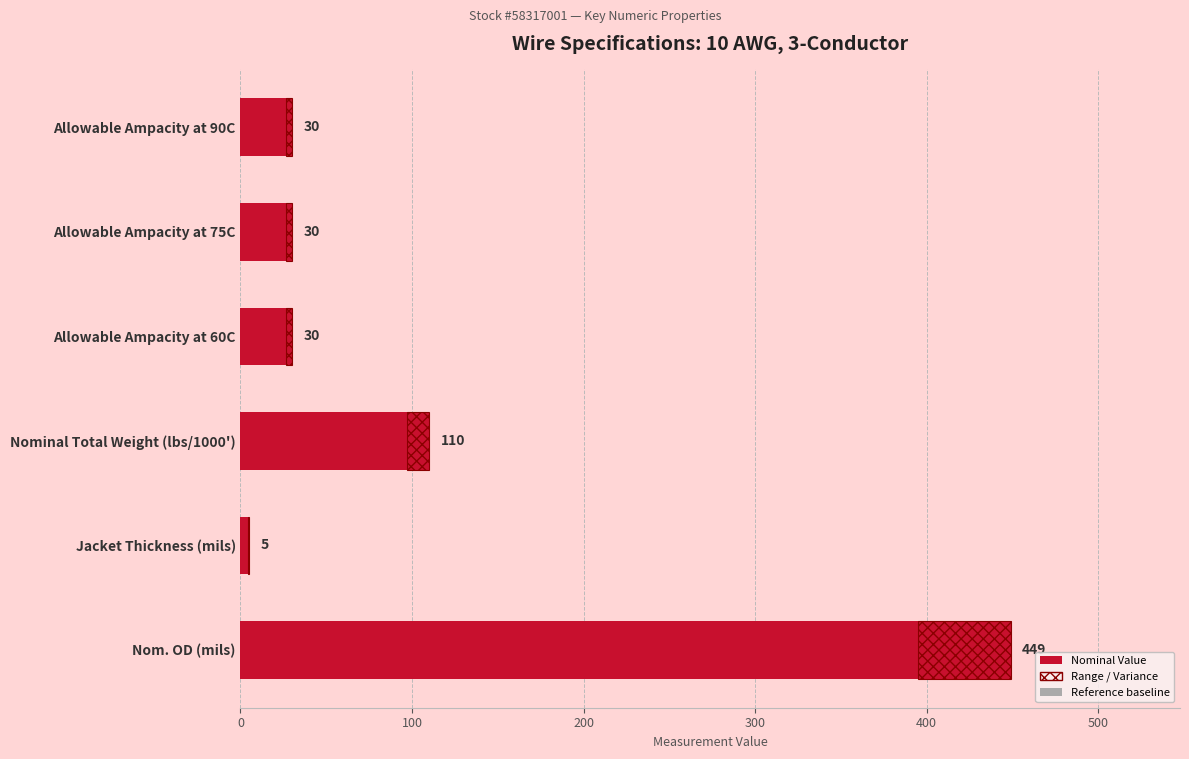

Reading left to right, transcribe all the data shown in this chart.

449	5	110	30	30	30